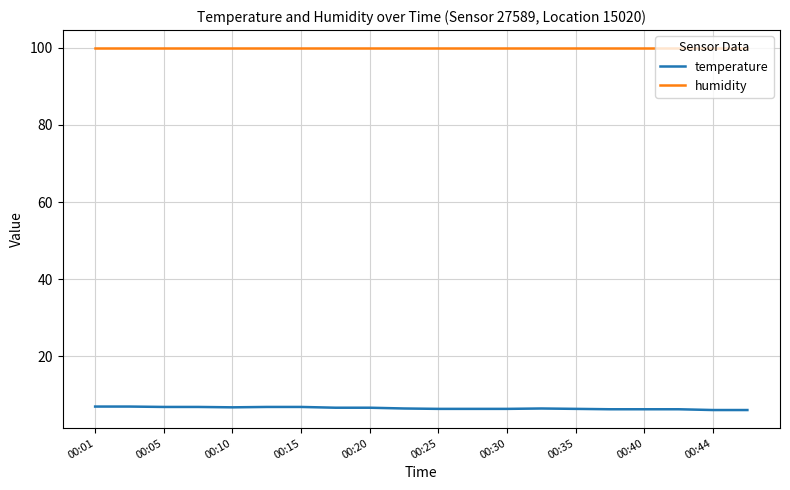

Rank the series by their average value, from highest to lowest.

humidity, temperature